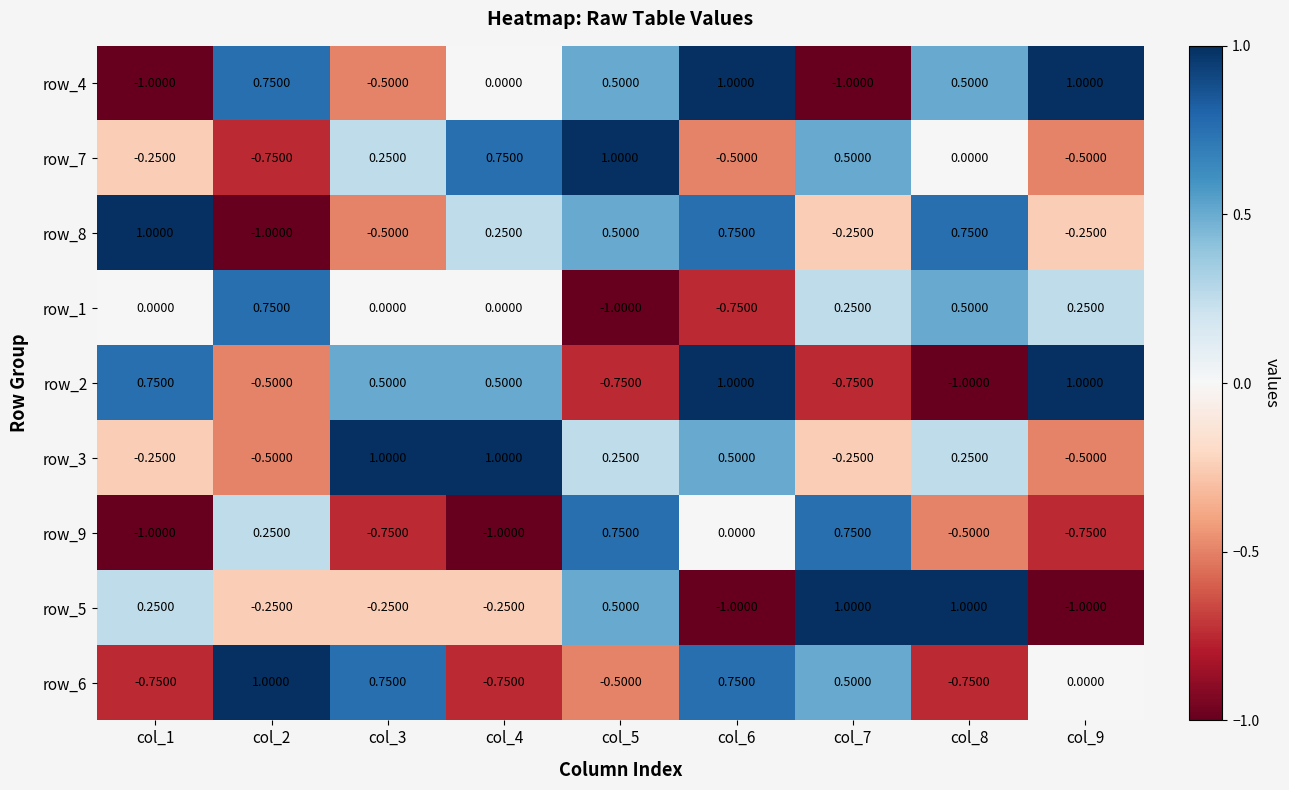

At which label does row_8 first exceed 0?

col_1